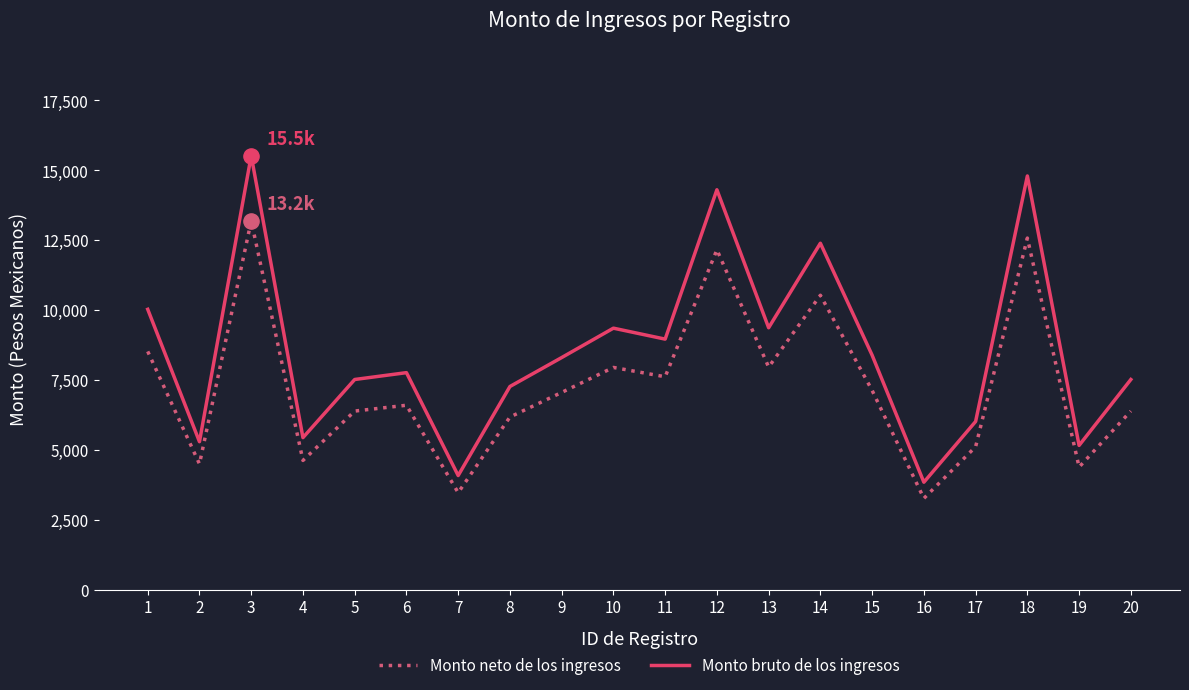

Which series has the largest total across all categories?

Monto bruto de los ingresos